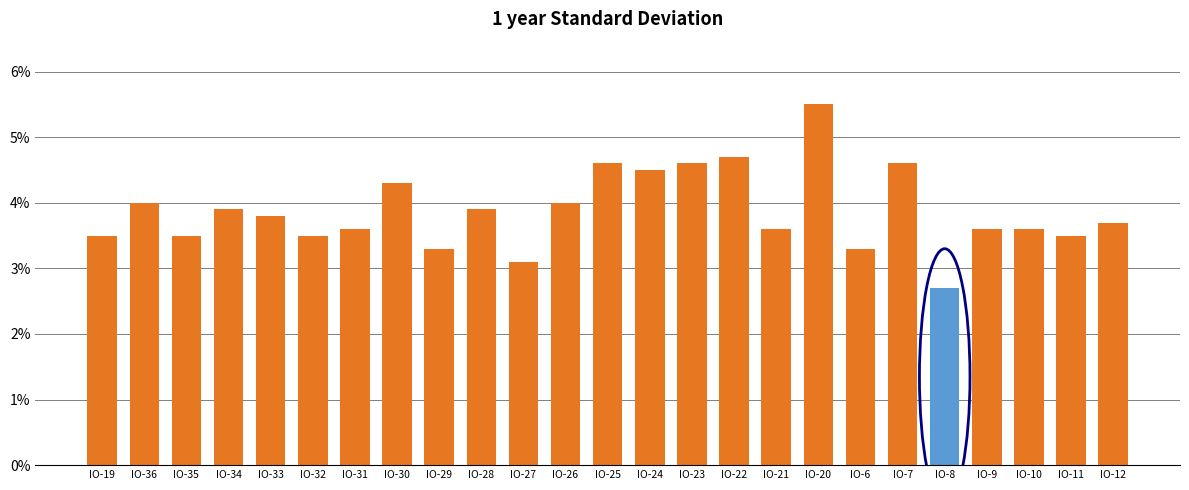

True or false: the data shows 0.0 at IO-27.

False